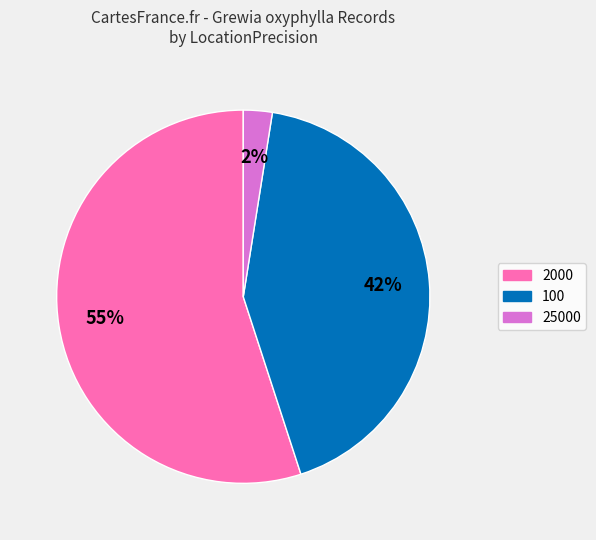

Is there any slice that represents more than half of the pie?

Yes